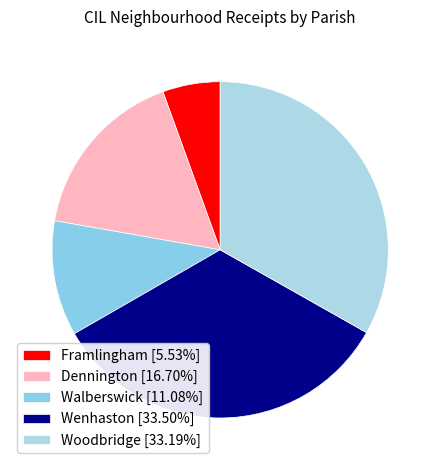

How many segments does this pie chart have?

5